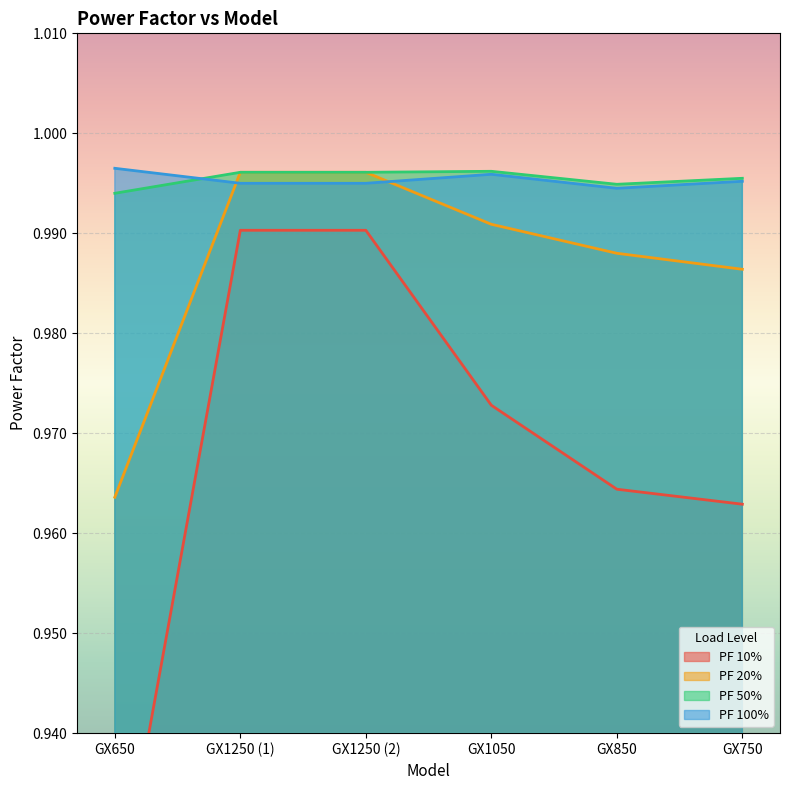

True or false: PF 20% and PF 10% intersect in this chart.

False